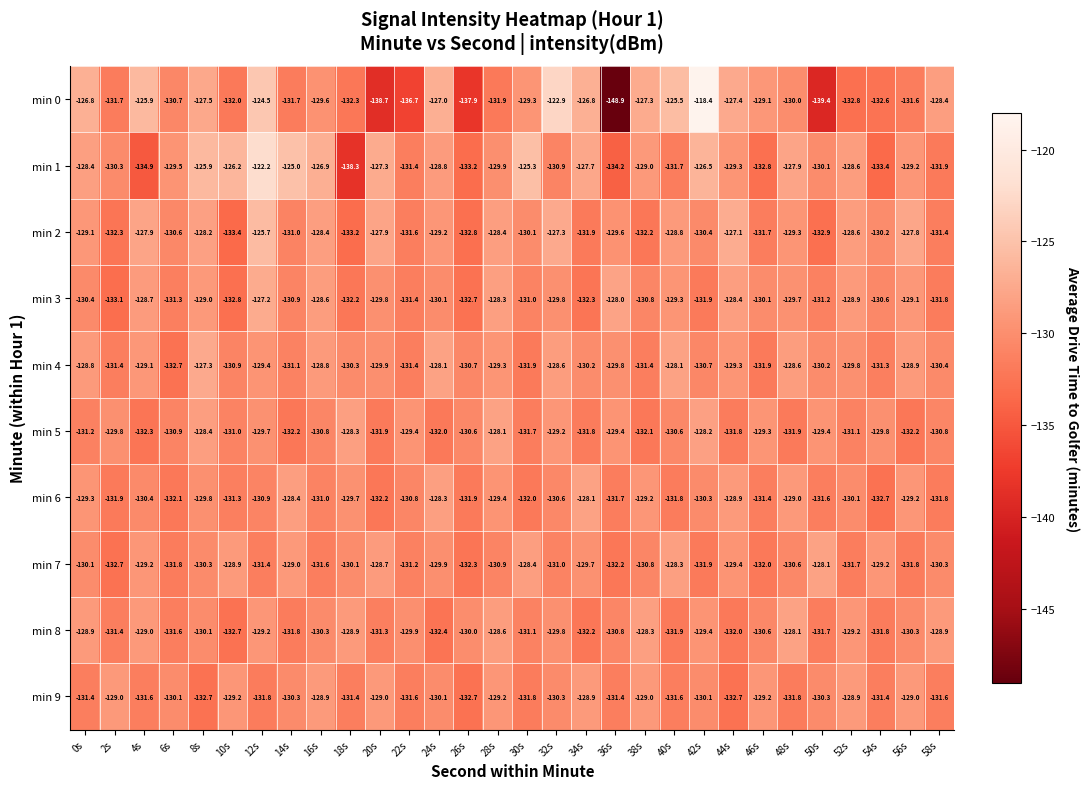

Is it true that min 8 equals -131.4 at 2s?

True